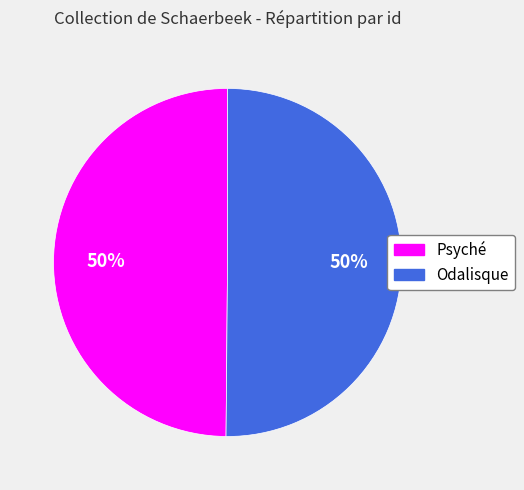

What percentage is the Odalisque slice, to the nearest percent?

50%